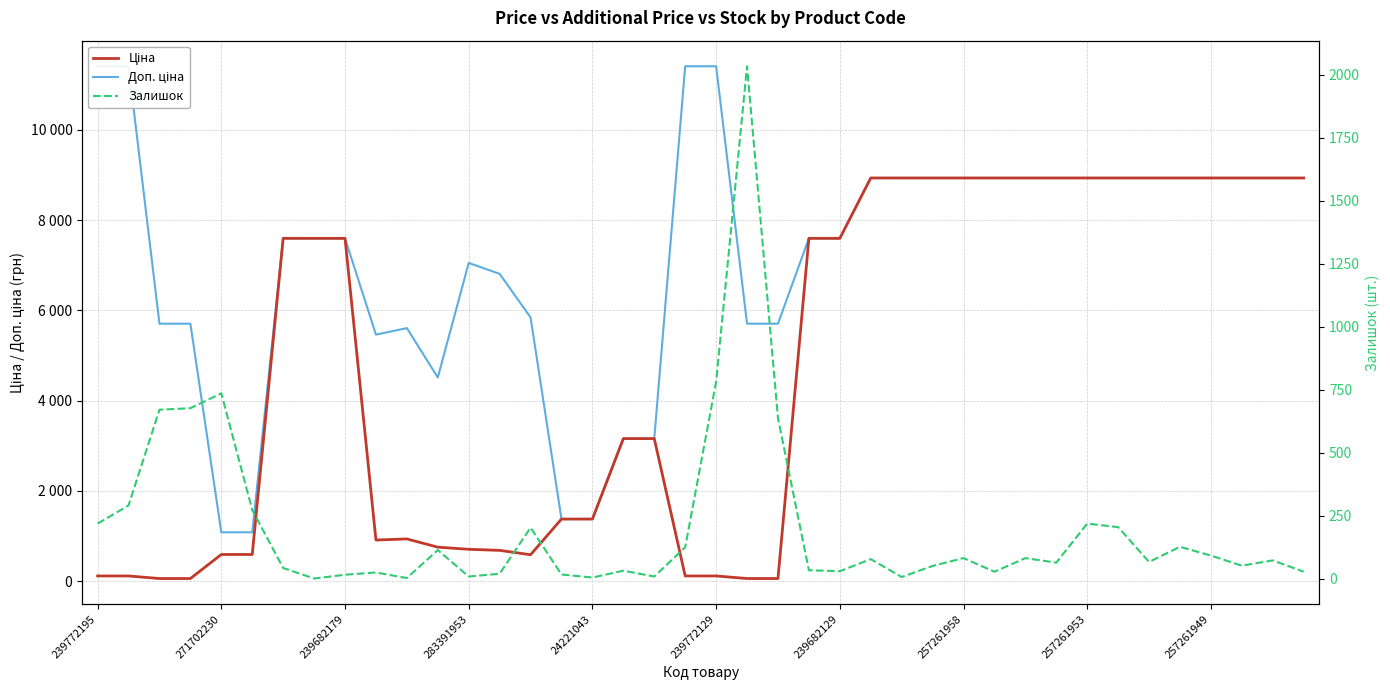

How many intersections are there between Ціна and Залишок?

3